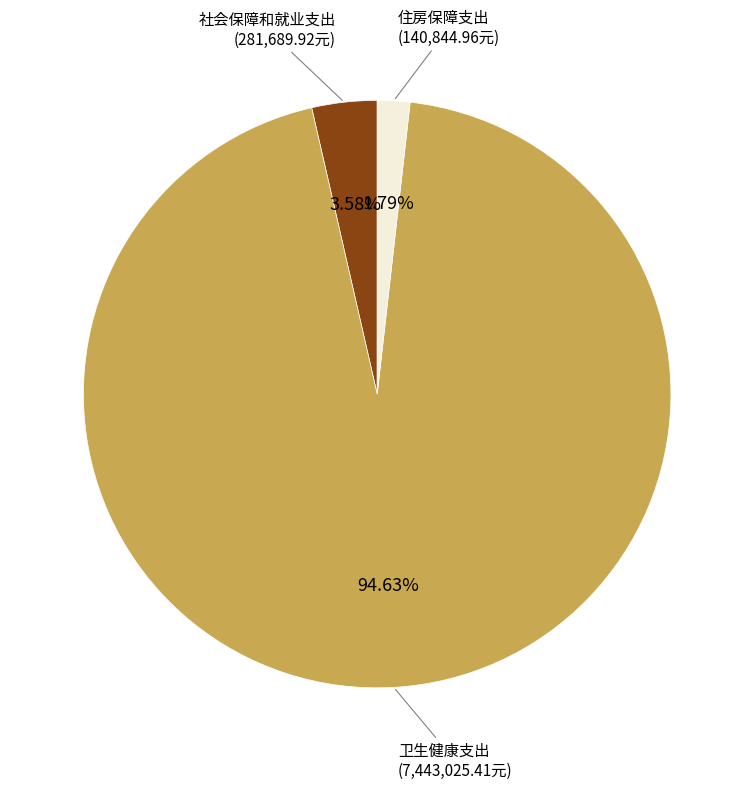

Count the number of slices in the pie.

3